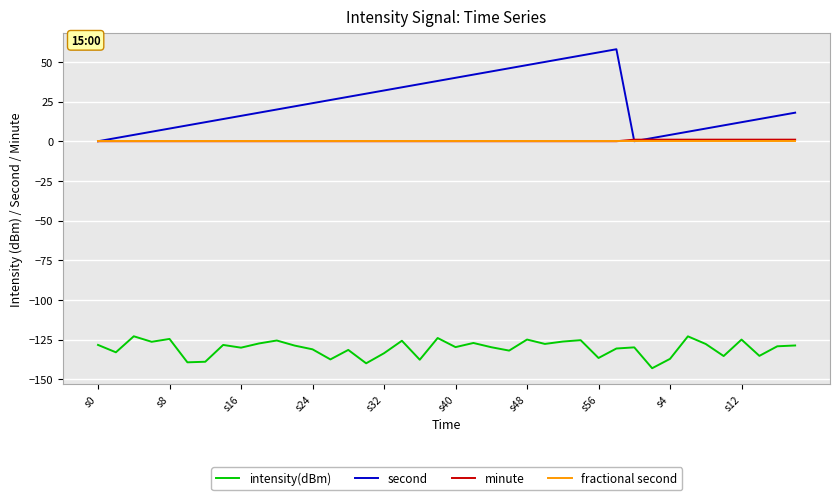

True or false: intensity(dBm) and fractional second intersect in this chart.

False